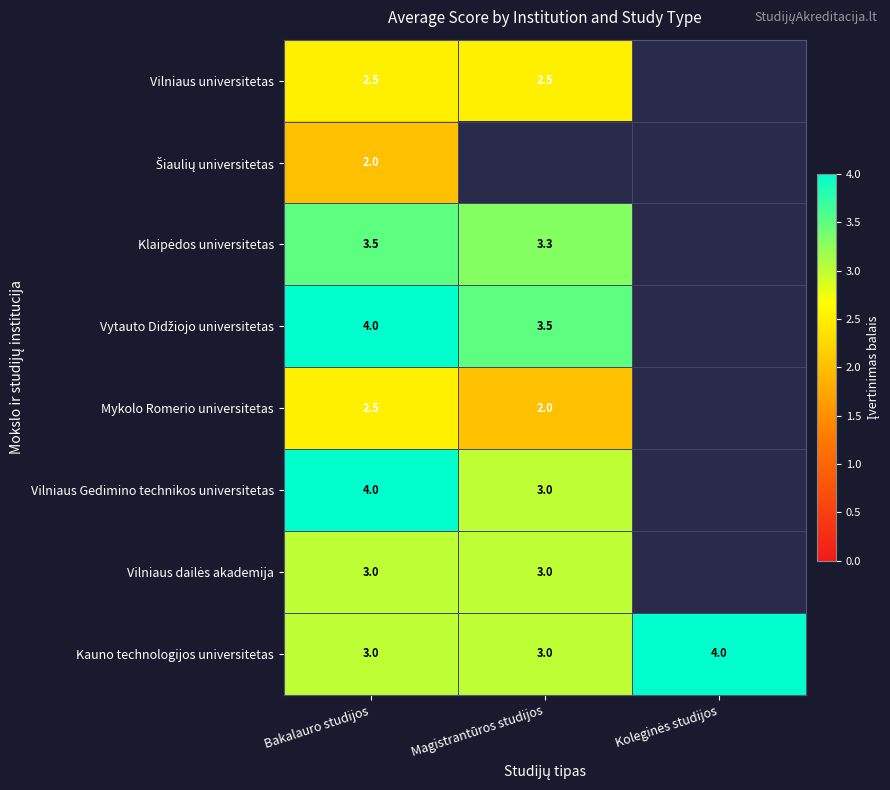

The Mykolo Romerio universitetas series shows 2.0 at Magistrantūros studijos. True or false?

True